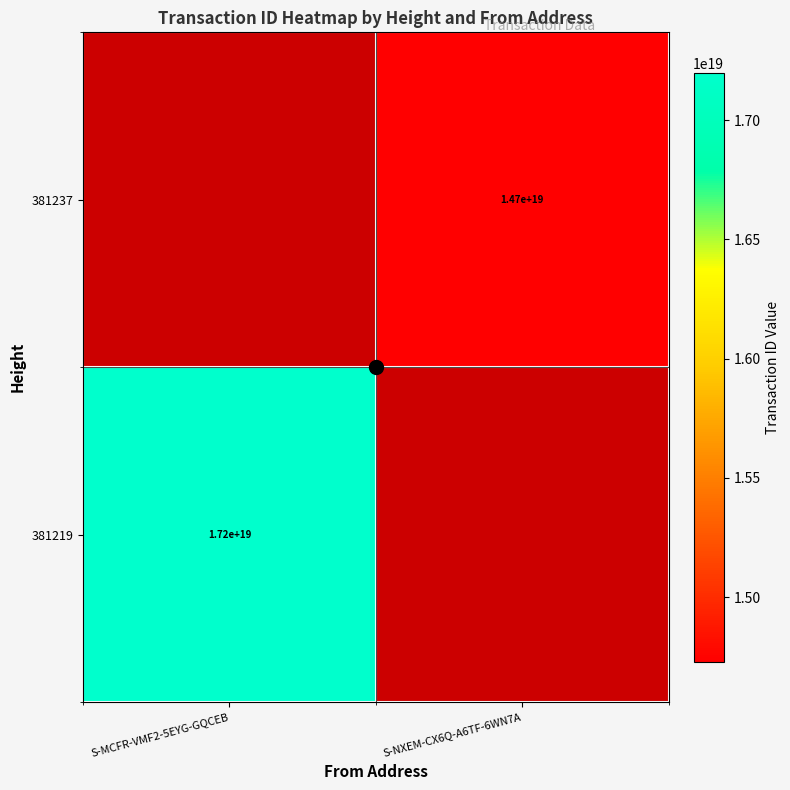

What is the maximum value shown in the chart?

17199238661546708992.0